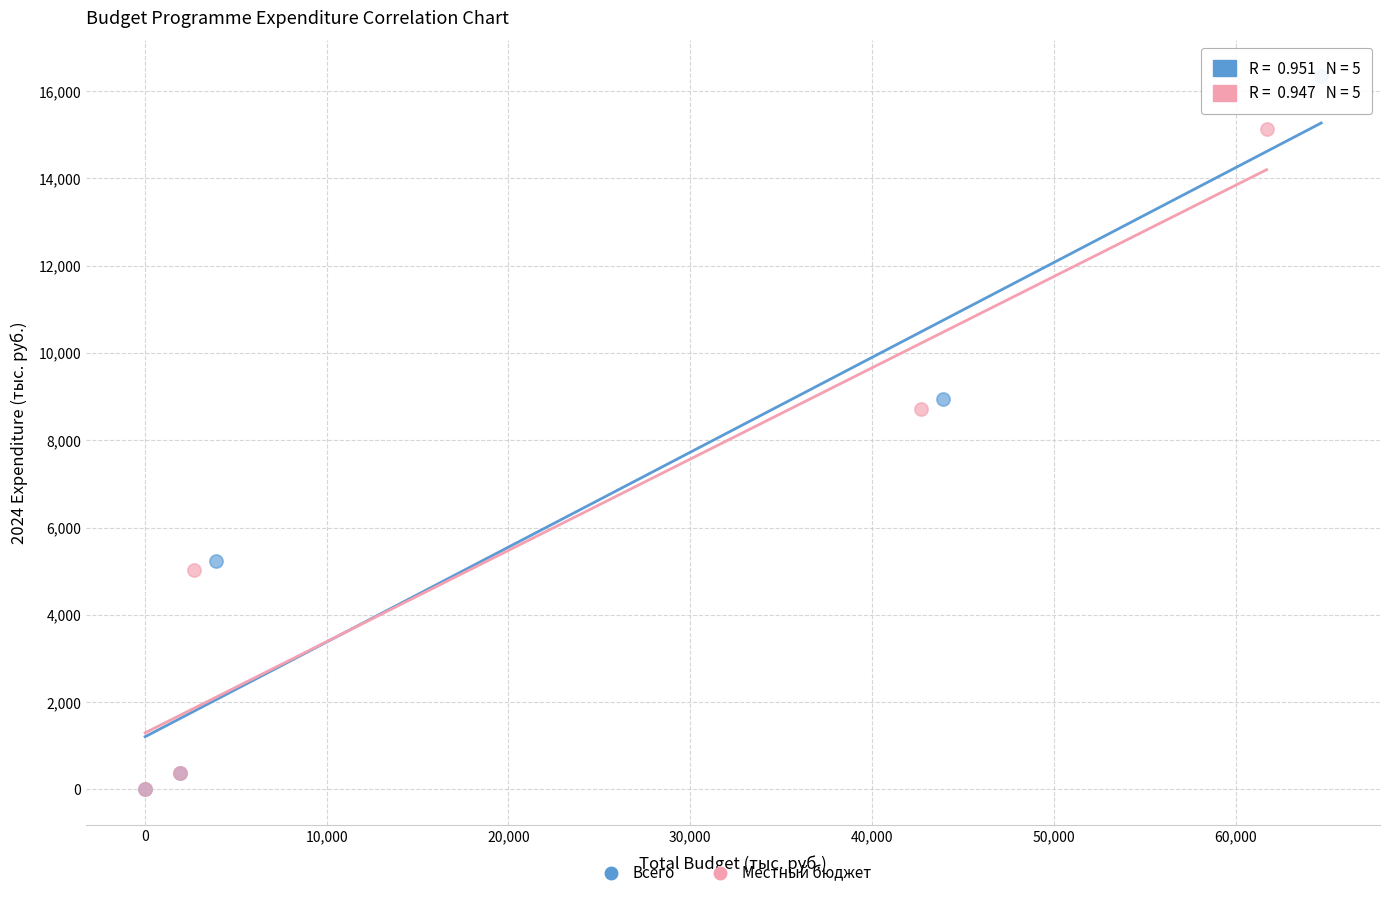

Which series reaches the maximum Y coordinate?

Всего